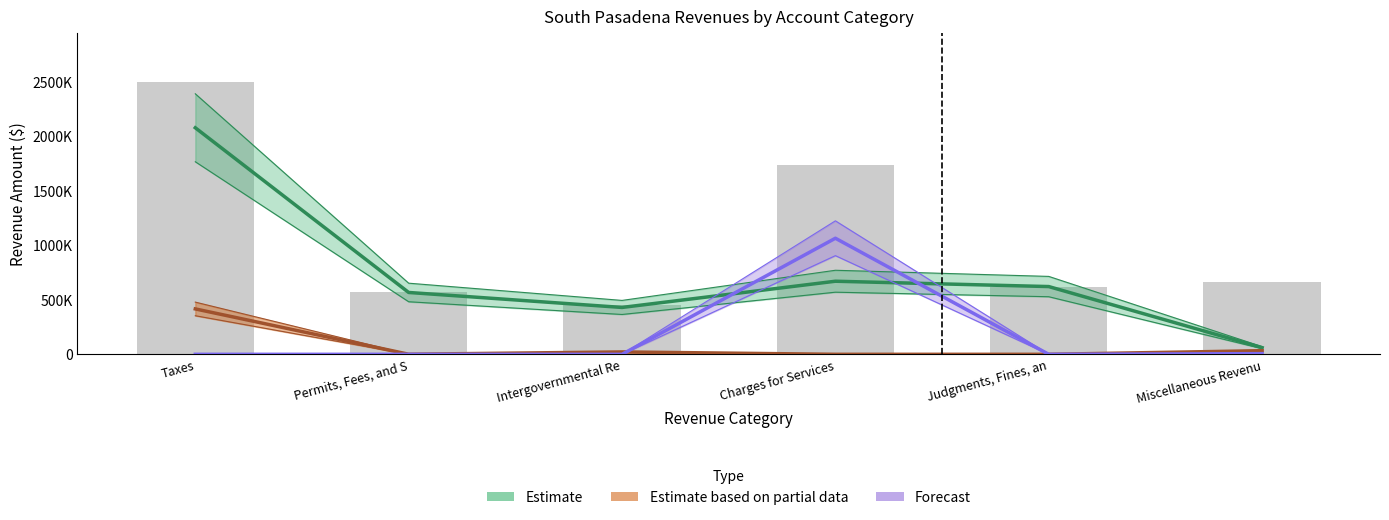

Which has a higher value, Intergovernmental Re or Judgments, Fines, an?

Judgments, Fines, an